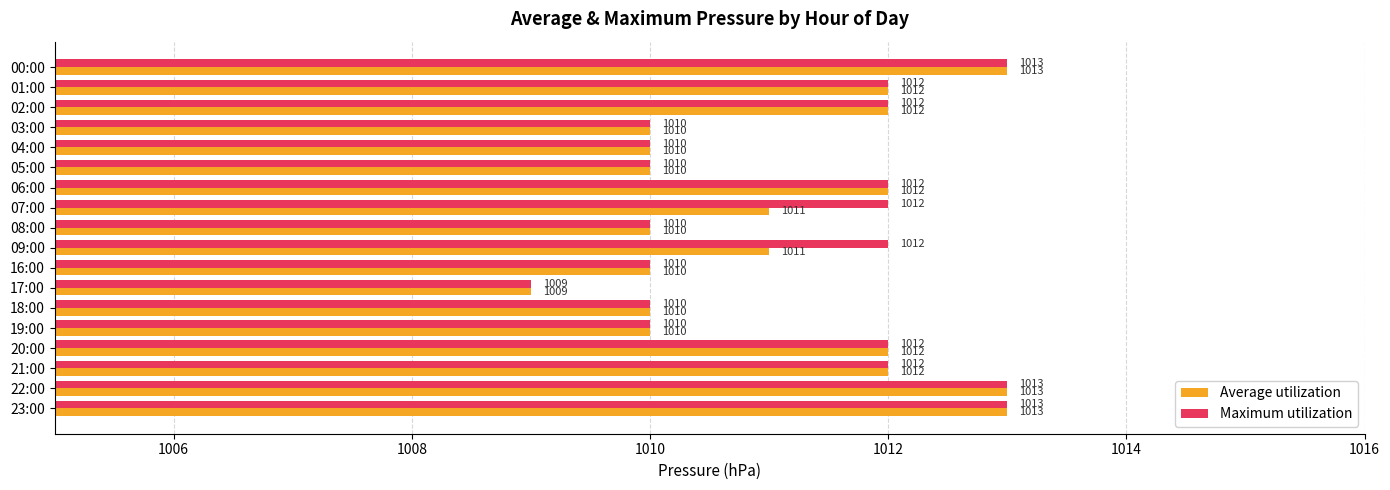

Is the value of Average utilization at 20:00 greater than the value of Maximum utilization at 03:00?

Yes